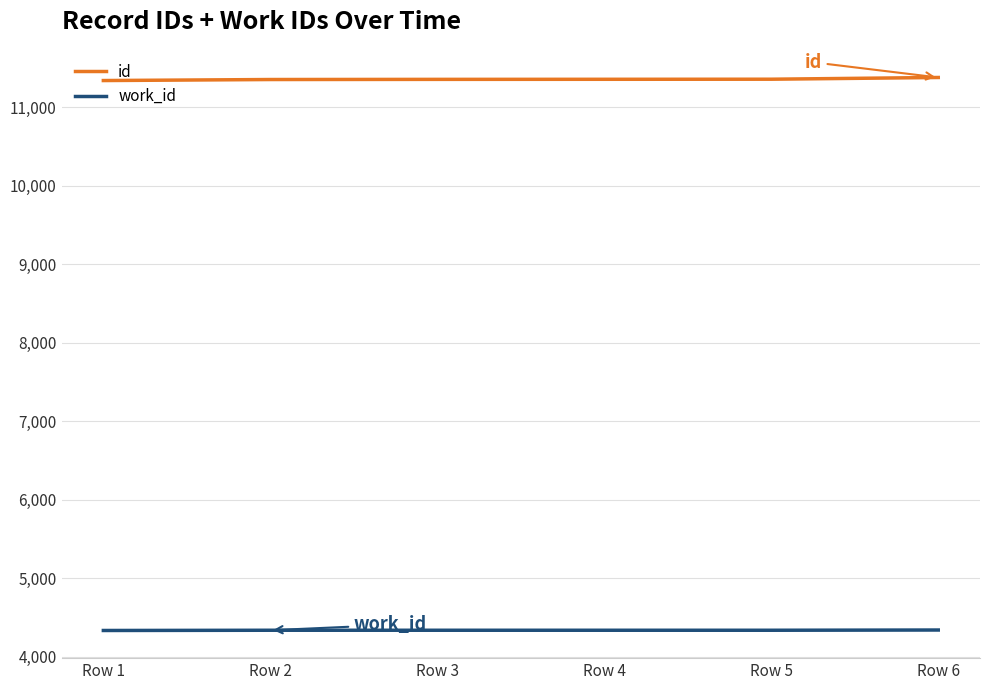

What is the difference between the highest and lowest values at Row 2?

7011